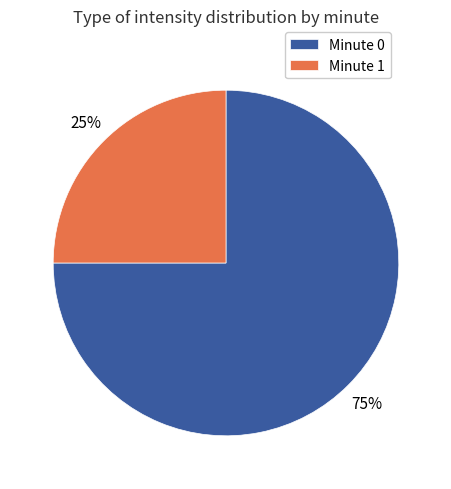

What is the ratio of the value at Minute 0 to the value at Minute 1?

3.0